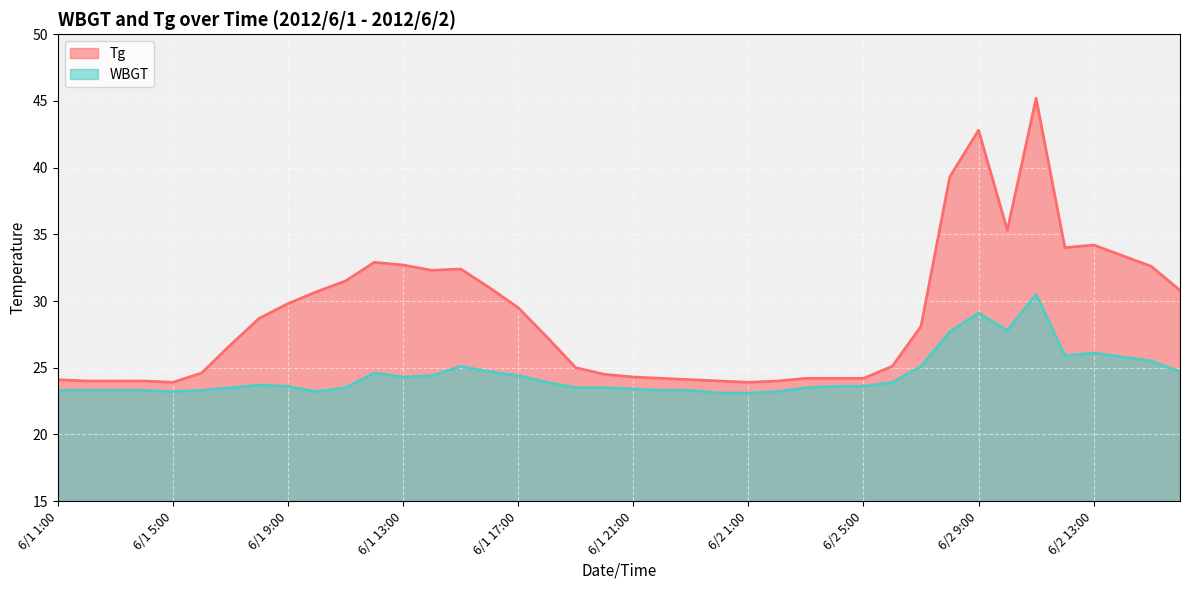

Rank the categories by Tg value from lowest to highest.

6/1 5:00, 6/2 1:00, 6/1 2:00, 6/1 3:00, 6/1 4:00, 6/1 24:00, 6/2 2:00, 6/1 1:00, 6/1 23:00, 6/1 22:00, 6/2 3:00, 6/2 4:00, 6/2 5:00, 6/1 21:00, 6/1 20:00, 6/1 6:00, 6/1 19:00, 6/2 6:00, 6/1 7:00, 6/1 18:00, 6/2 7:00, 6/1 8:00, 6/1 17:00, 6/1 9:00, 6/1 10:00, 6/2 16:00, 6/1 16:00, 6/1 11:00, 6/1 14:00, 6/1 15:00, 6/2 15:00, 6/1 13:00, 6/1 12:00, 6/2 14:00, 6/2 12:00, 6/2 13:00, 6/2 10:00, 6/2 8:00, 6/2 9:00, 6/2 11:00